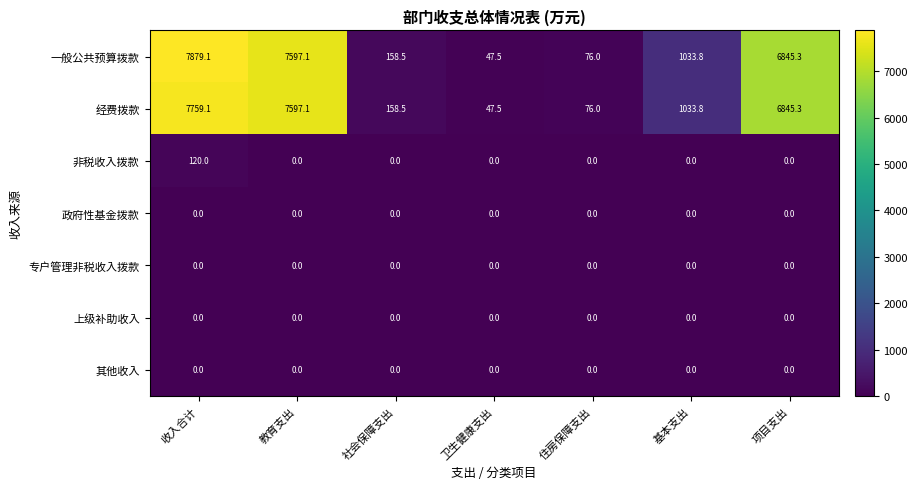

Where does the 一般公共预算拨款 series first go above 1033?

收入合计